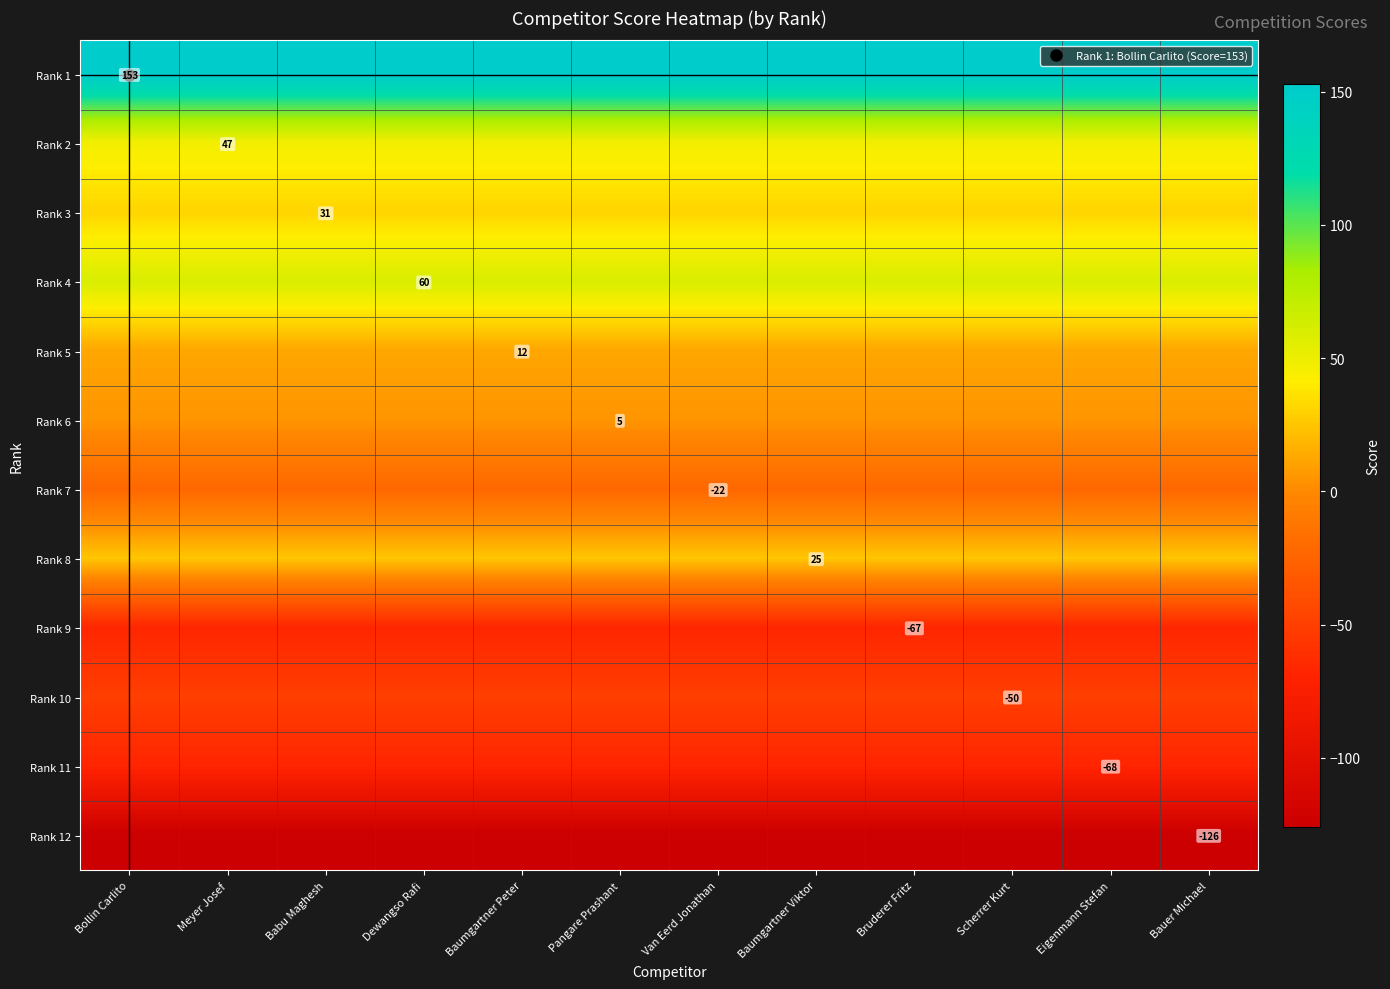

Is it true that Rank 1 equals 153 at Baumgartner Peter?

True